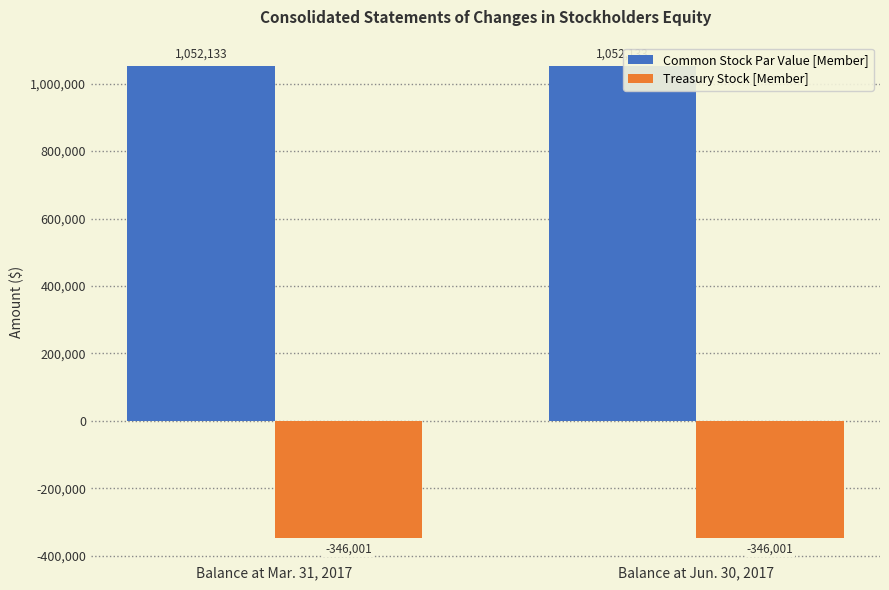

True or false: Treasury Stock [Member] has a value of -140969 at Balance at Mar. 31, 2017.

False